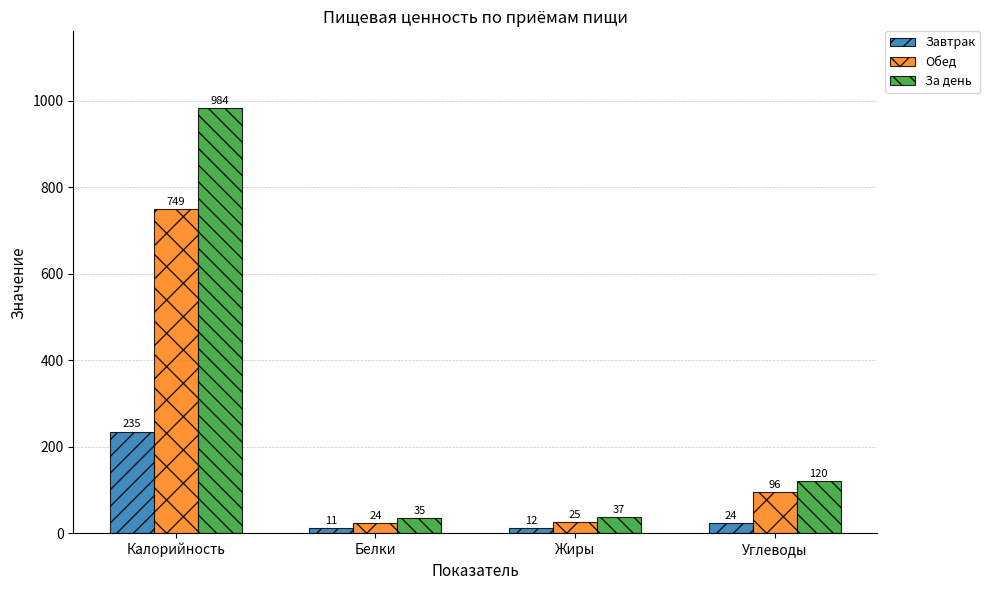

Where does the За день series first go above 120?

Калорийность